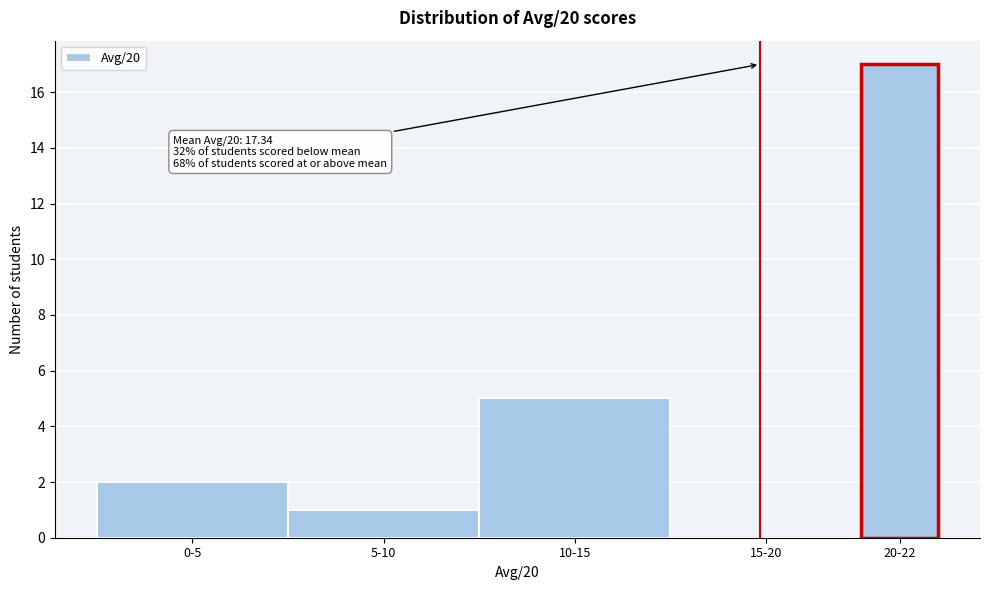

Reading right to left, extract all data points from this chart.

20-22=17	15-20=0	10-15=5	5-10=1	0-5=2